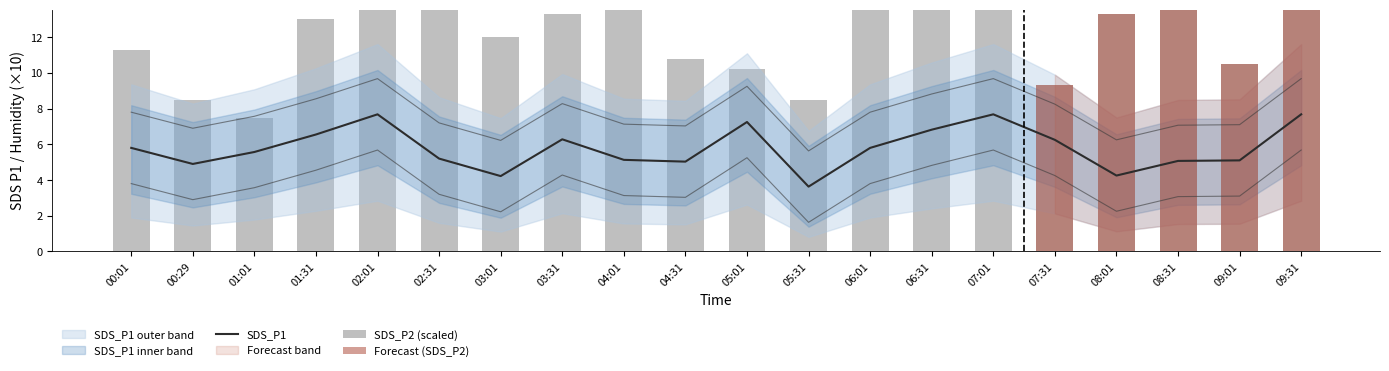

What is the label of the 4th bar from the right?

08:01